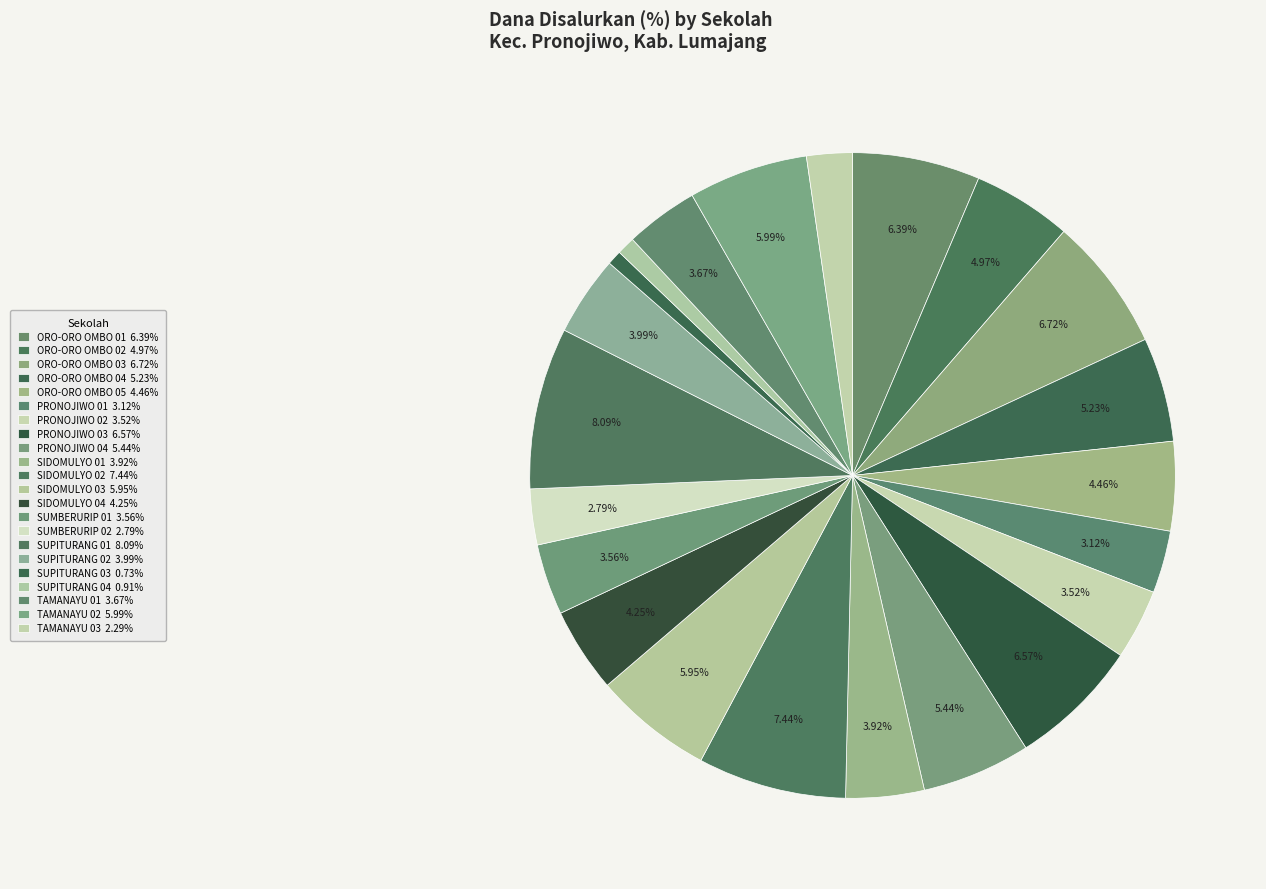

Count the number of slices in the pie.

22